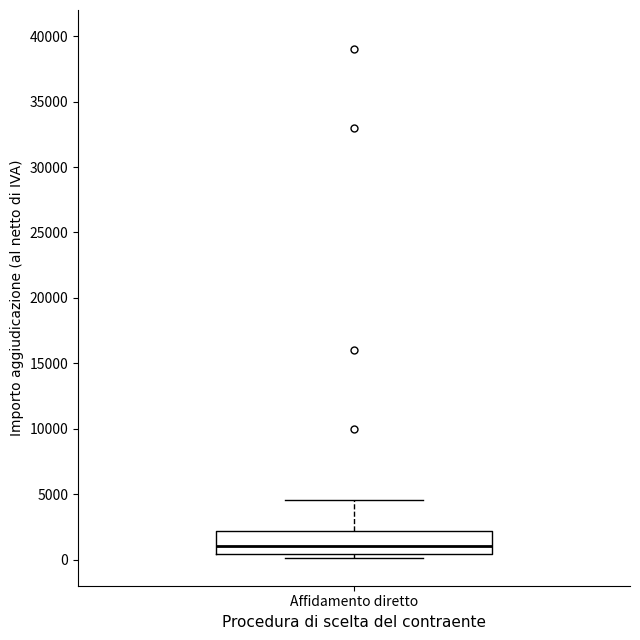

Where does the upper whisker of the box for Affidamento diretto end on the y-axis? The values are not printed on the chart, so give them approximately, as read against the axis.

4500